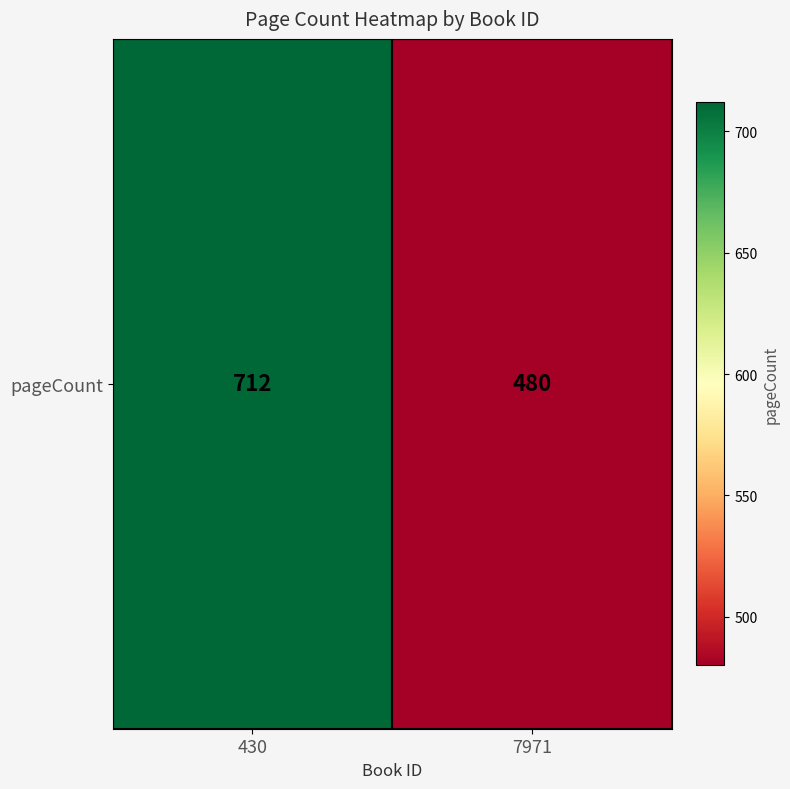

What is the approximate value at 7971, to the nearest 5?

480